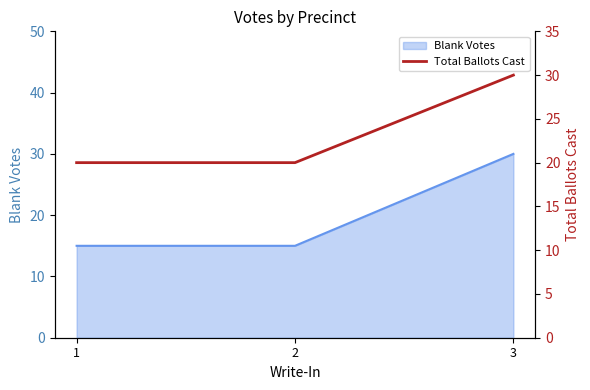

List the labels in order of value, smallest first.

1, 2, 3